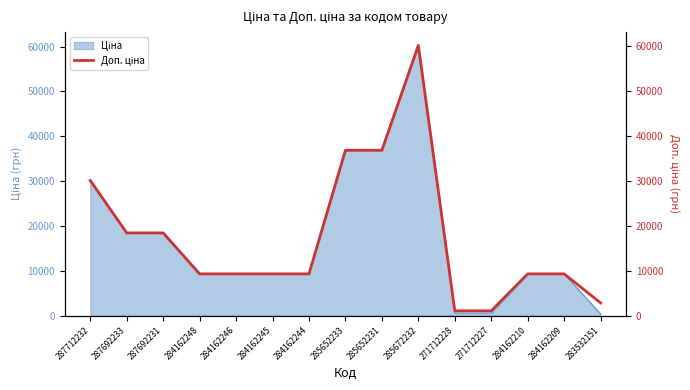

The value at 271712227 is 437.1. True or false?

False